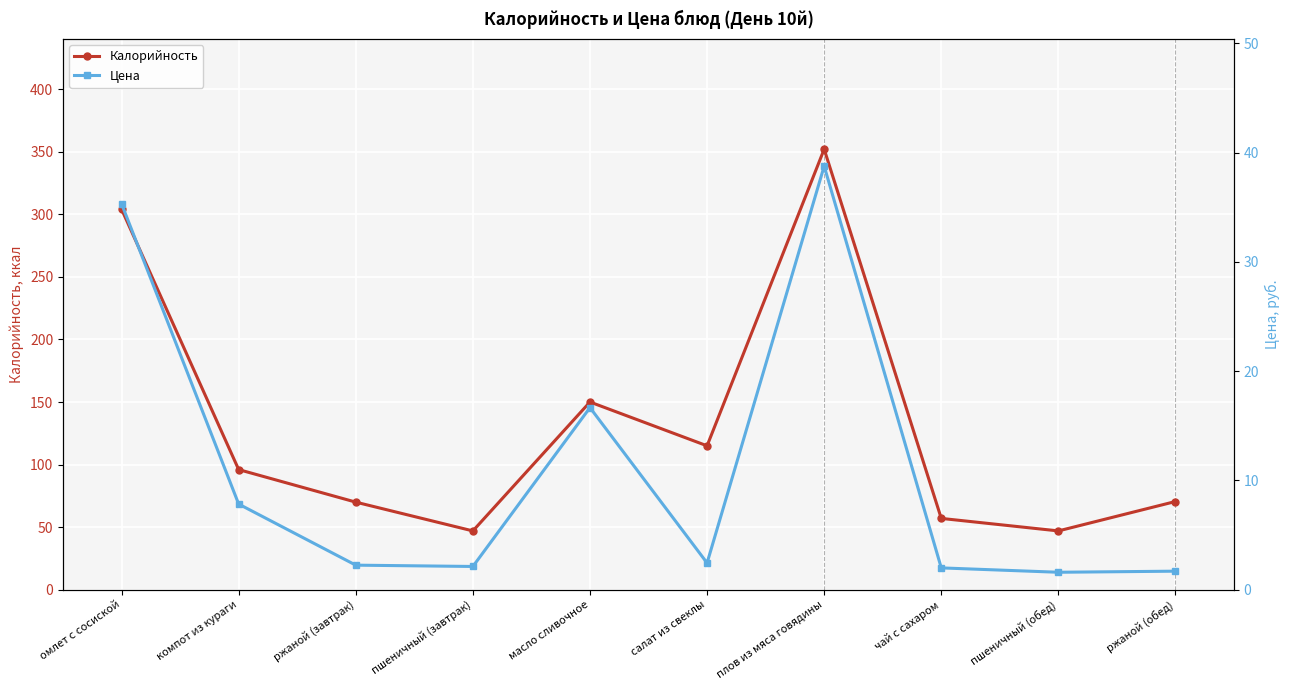

What is the difference between the maximum and minimum values in the Цена series?

37.2